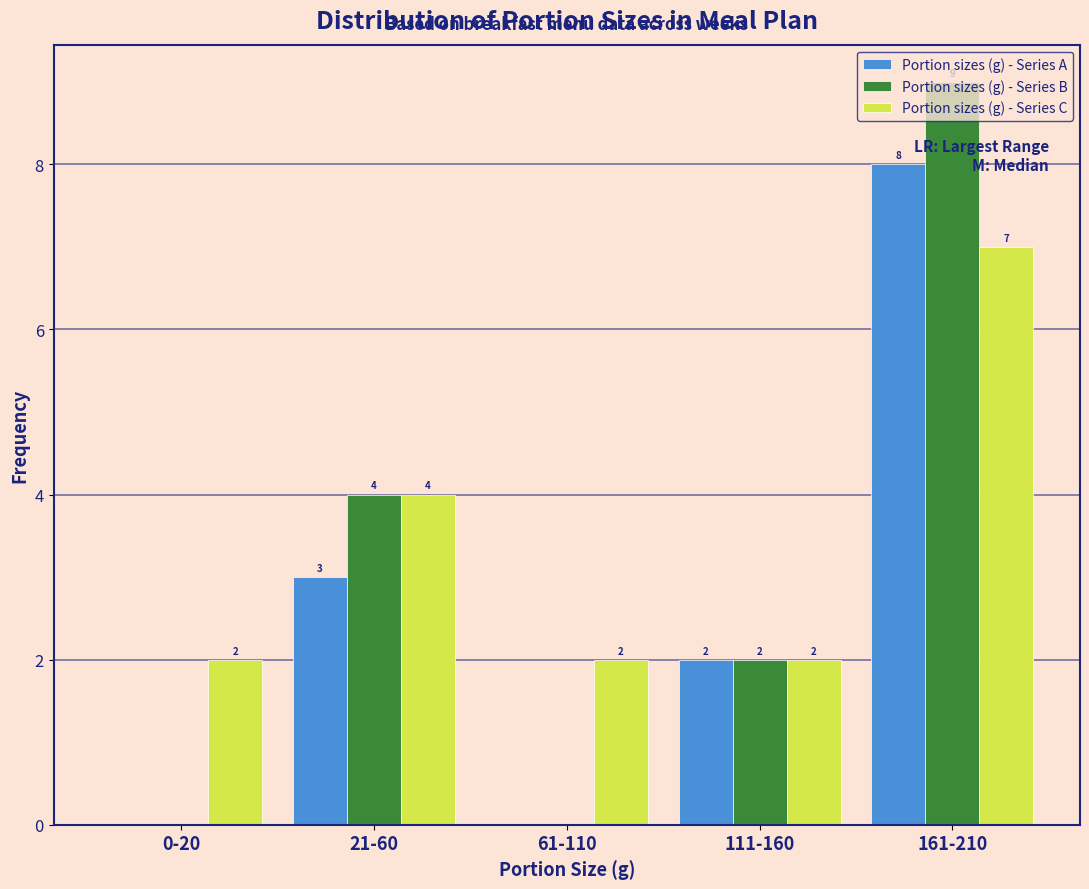

Which series has the largest total across all categories?

Portion sizes (g) - Series C